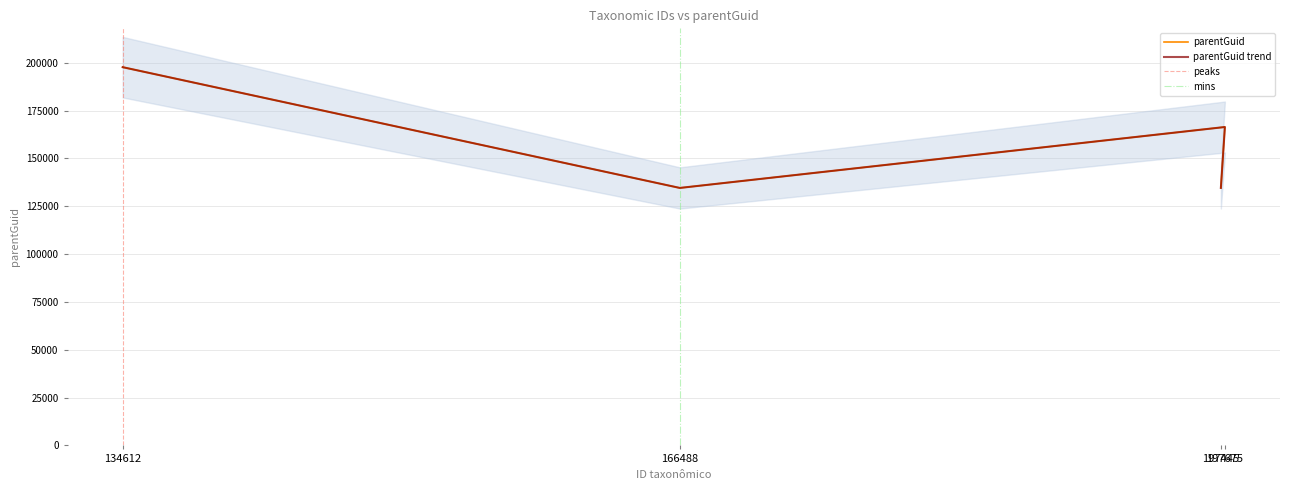

What is the smallest value displayed?

134546